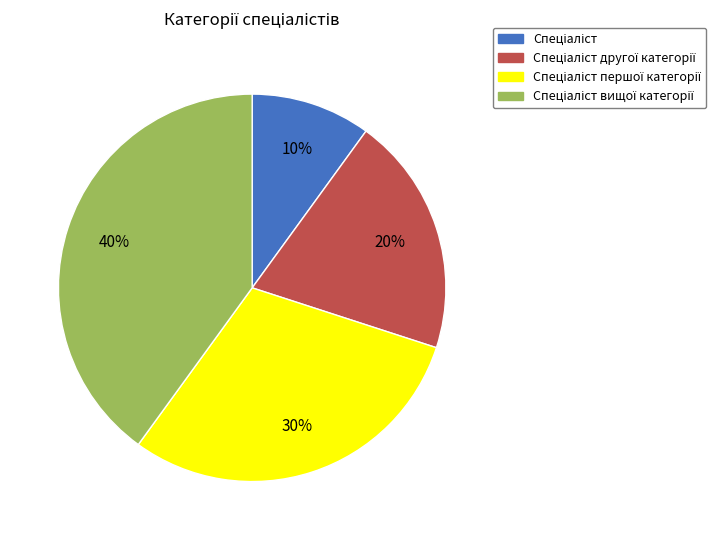

To the nearest percent, what is the average slice percentage?

25%